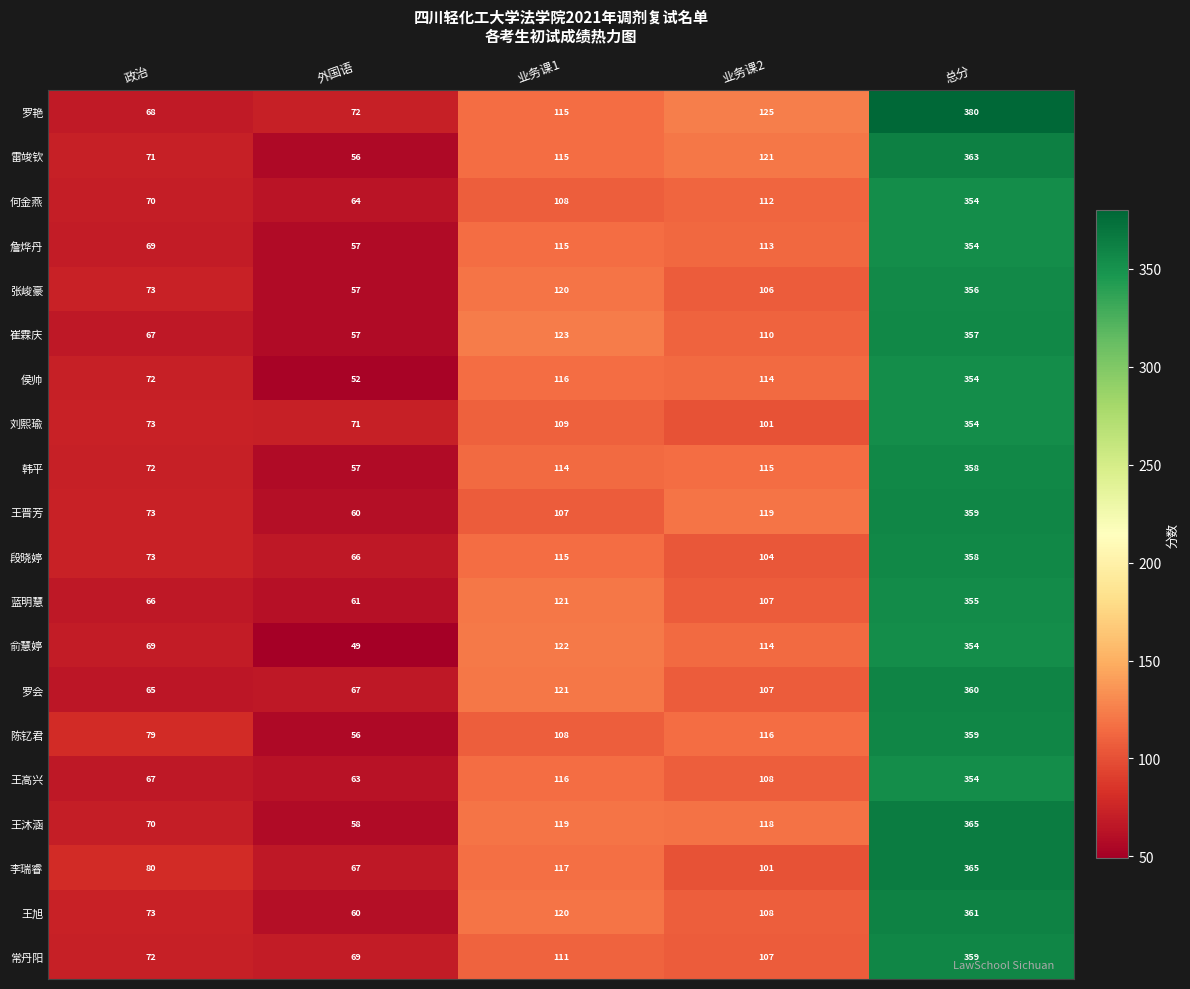

What is the total value across all series at 总分?

7179